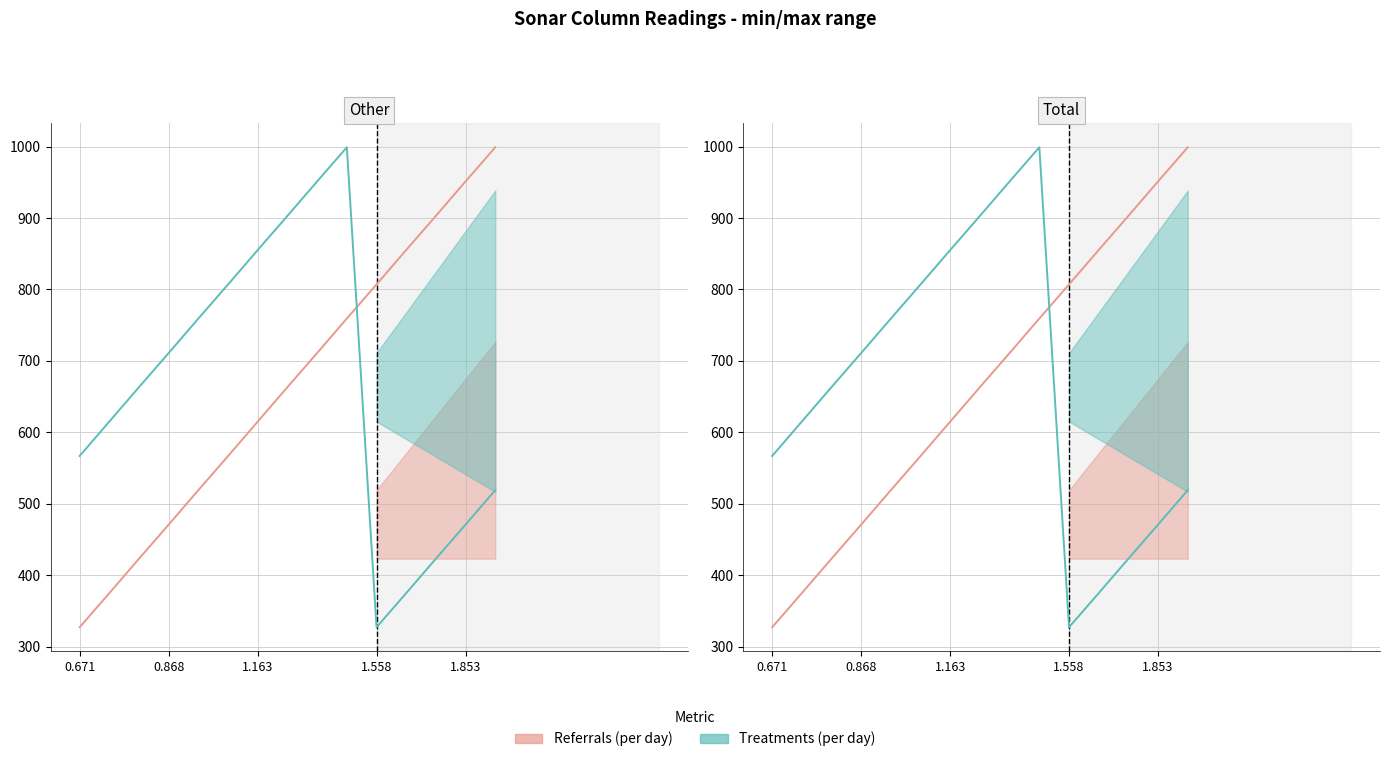

What are all the series names shown in the legend?

Referrals (per day), Treatments (per day)